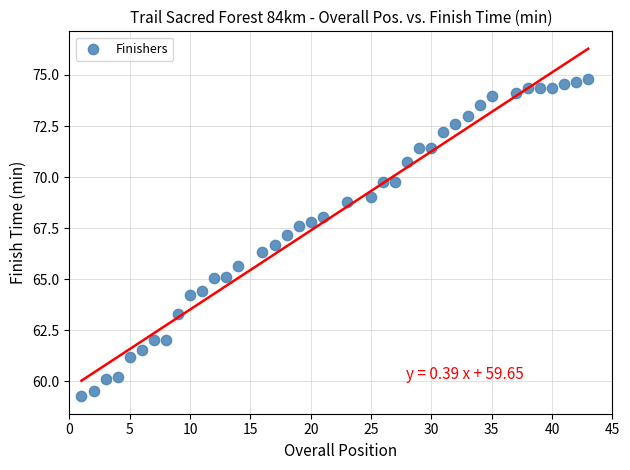

What is the range of X values (max minus min)?

42.0